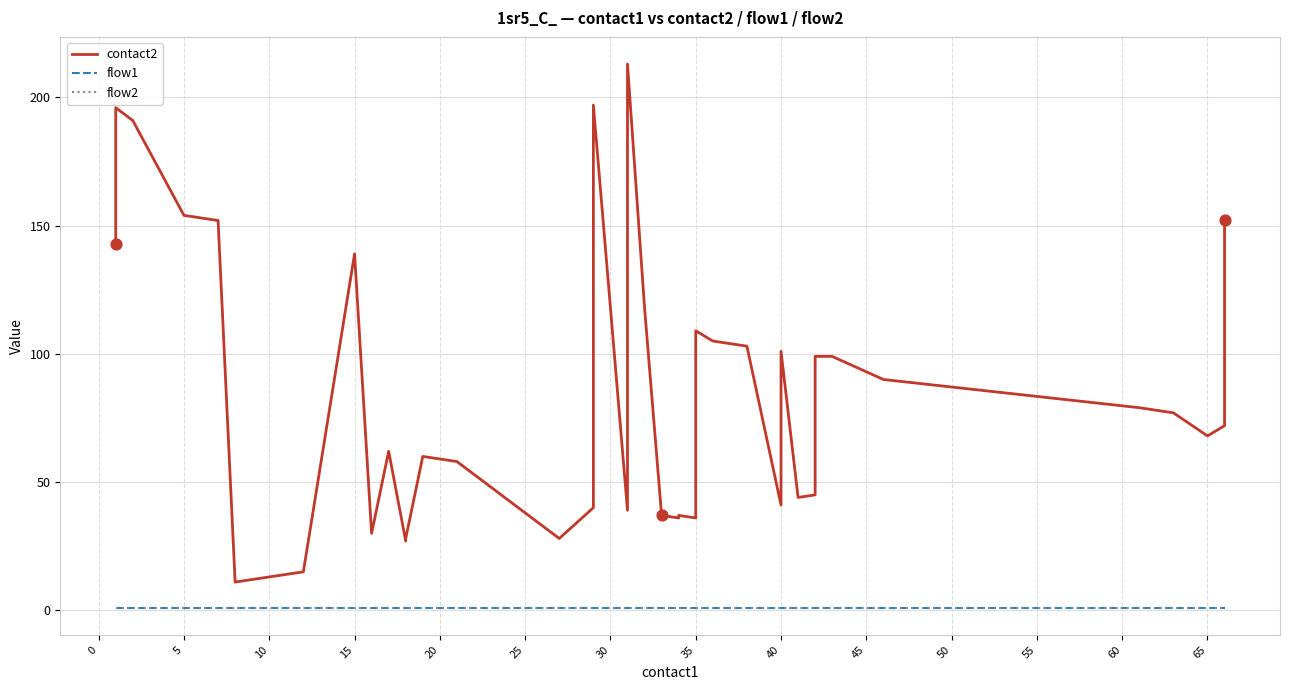

Which series reaches the maximum Y coordinate?

contact2